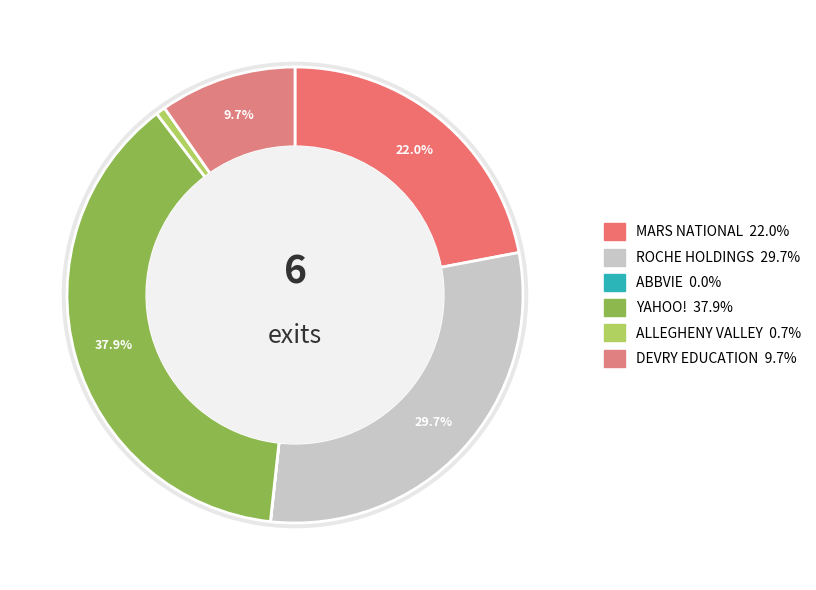

Is it true that ABBVIE INC is 7% of the pie?

False